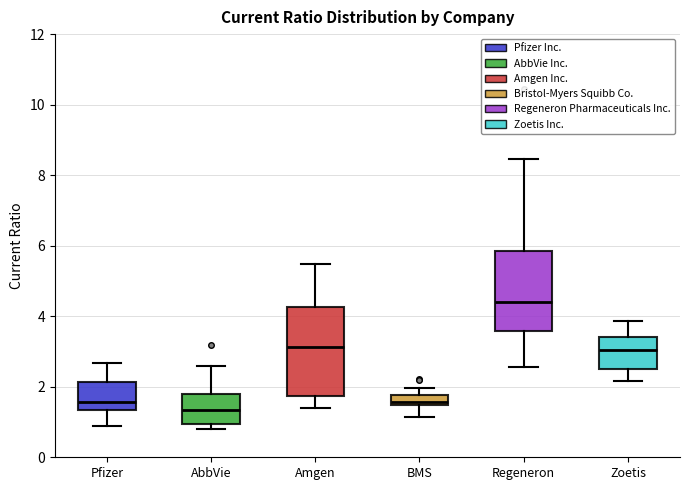

Which box has the lowest median line?

AbbVie